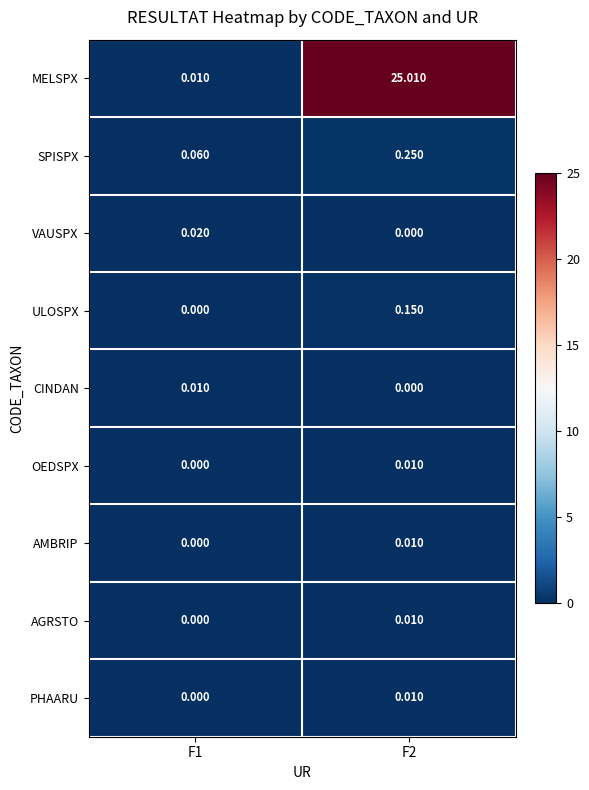

What is the greatest value displayed?

25.0